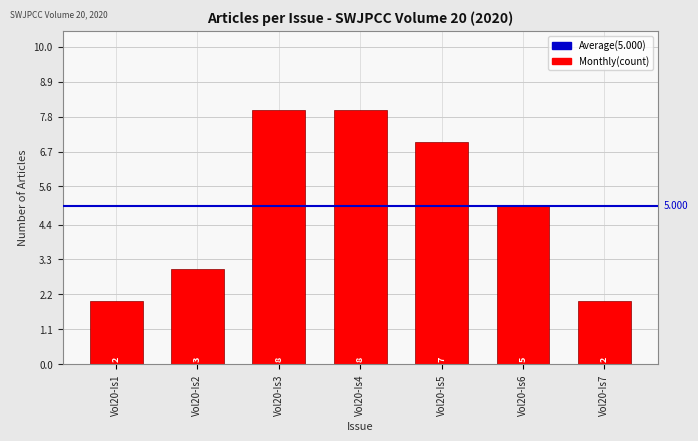

What is the ratio of the value at Vol20-Is2 to the value at Vol20-Is3?

0.4